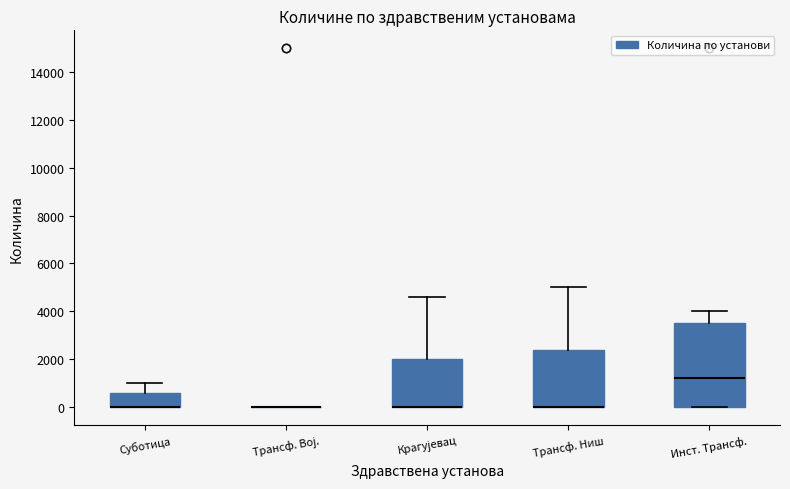

Where does the upper whisker of the box for Инст. Трансф. end on the y-axis? The values are not printed on the chart, so give them approximately, as read against the axis.

4000